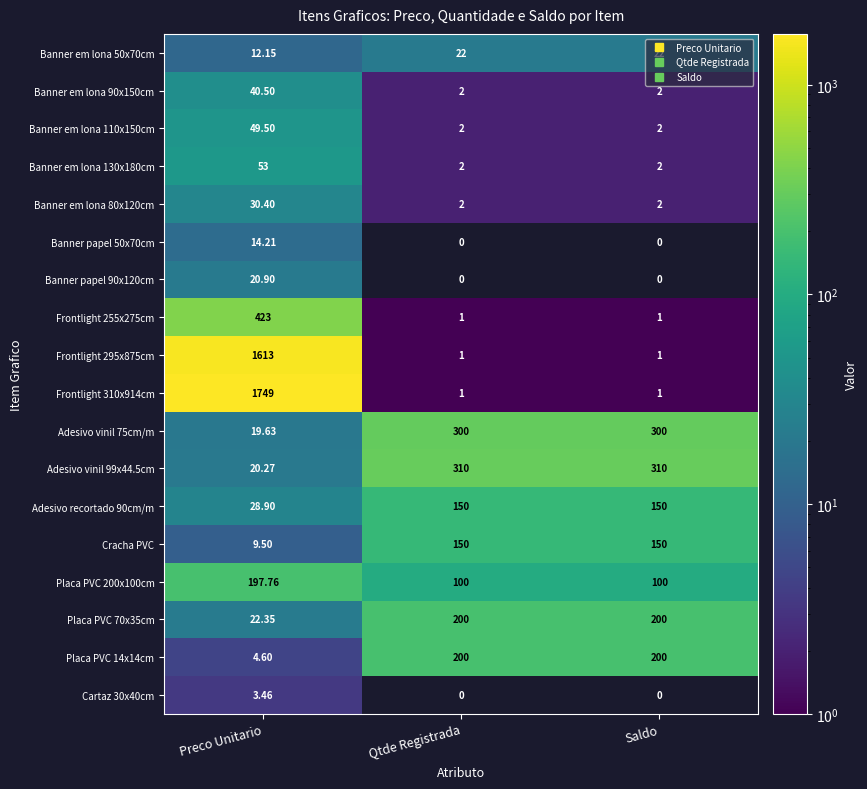

At which category is the sum across all series the highest?

Preco Unitario